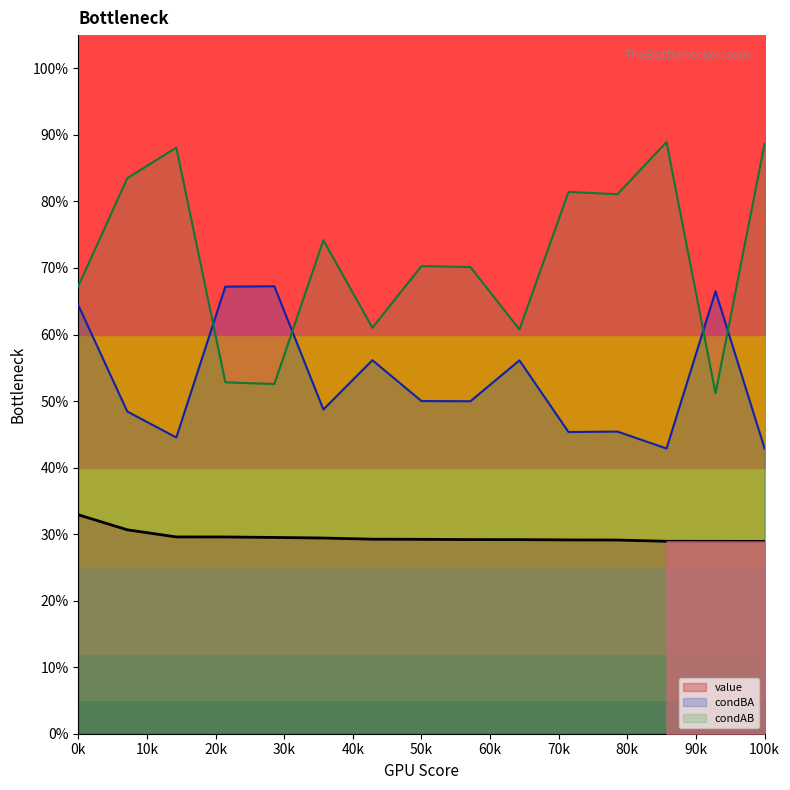

Where is value nearest to the value 0?

100k